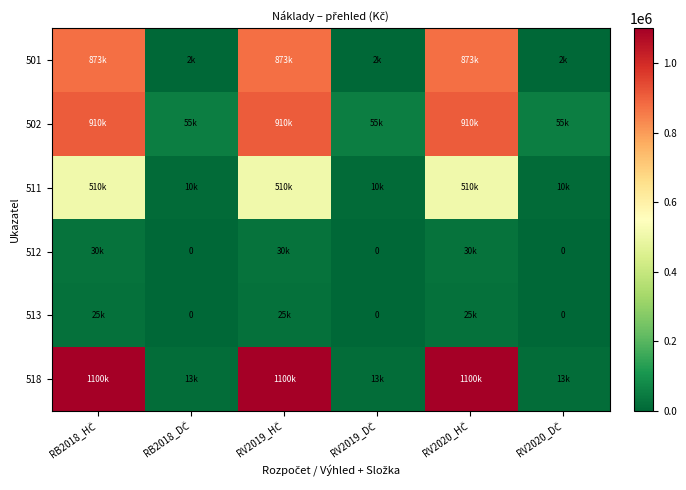

At which category is the sum across all series the highest?

RB2018_HČ